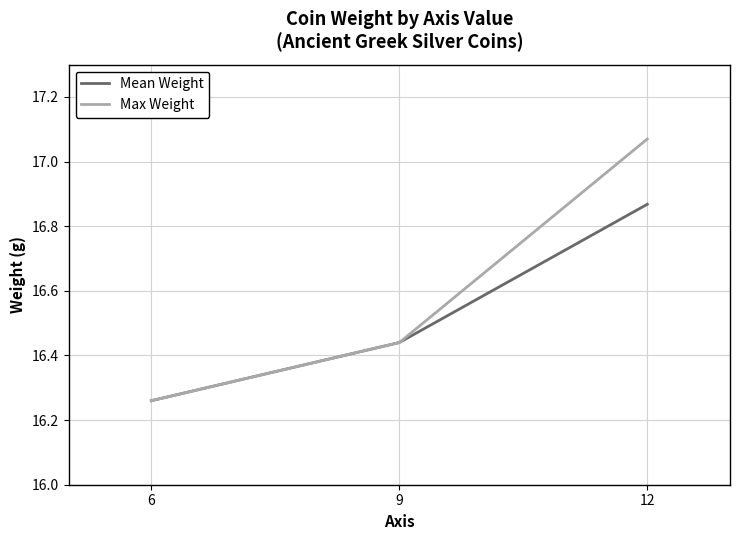

True or false: Max Weight has a value of 27.8 at 12.

False